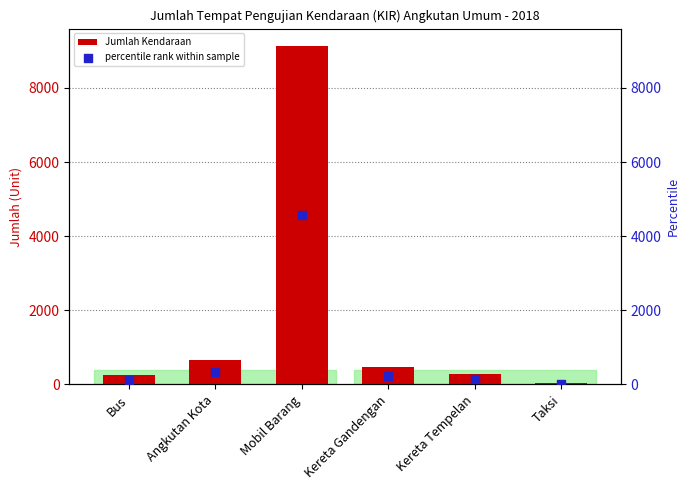

At how many categories does at least one series exceed 2538?

1